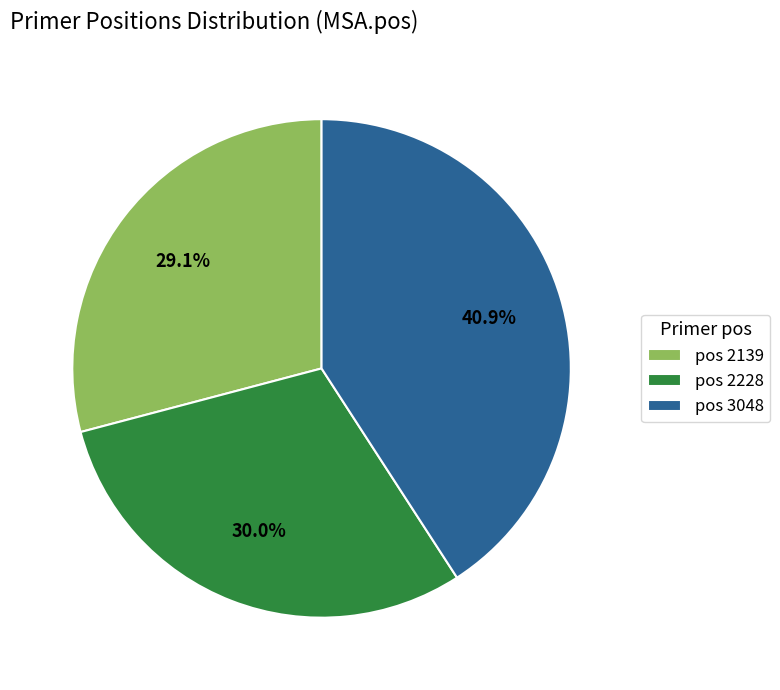

Between pos 3048 and pos 2228, which is larger?

pos 3048